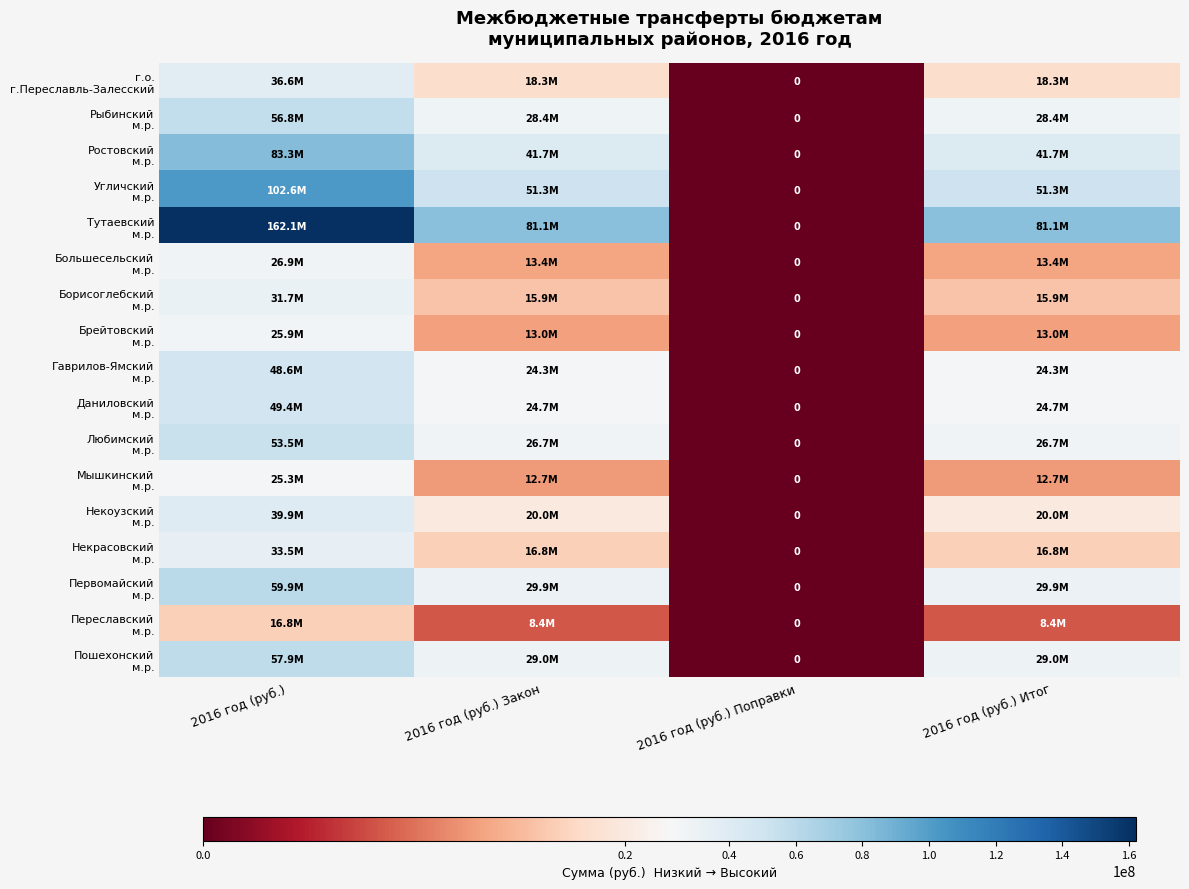

Which category has the lowest value in the Тутаевский м.р. series?

2016 год (руб.) Поправки